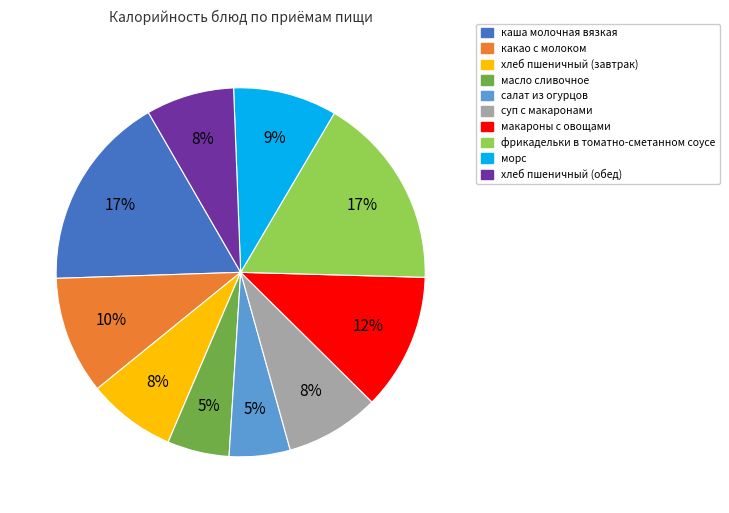

Does any single category account for the majority?

No